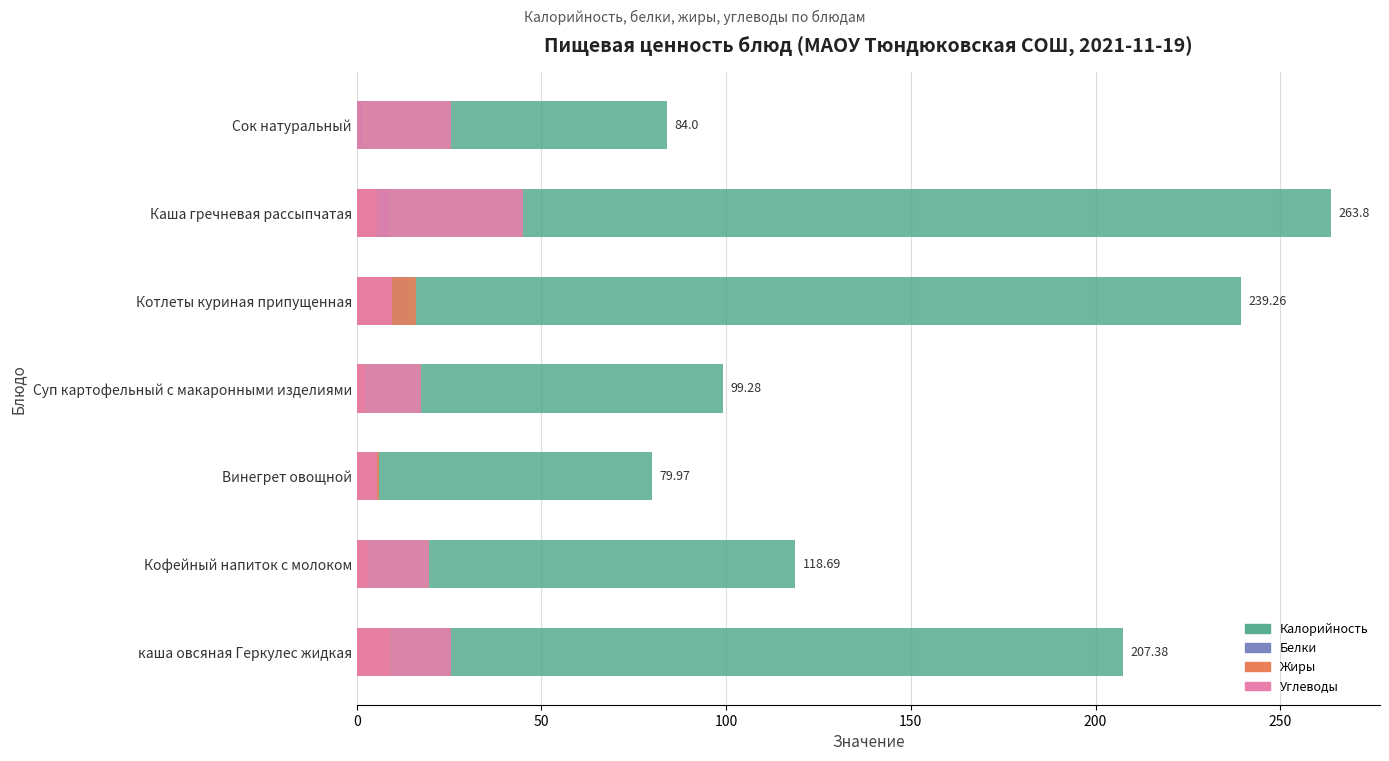

Reading left to right, what are all the values shown in this chart?

Калорийность: 207.4	118.7	80.0	99.3	239.3	263.8	84.0
Белки: 6.3	2.8	0.8	2.3	14.1	8.7	1.4
Жиры: 8.9	3.2	6.0	2.3	16.0	5.4	0.0
Углеводы: 25.5	19.7	5.5	17.4	9.7	45.0	25.6